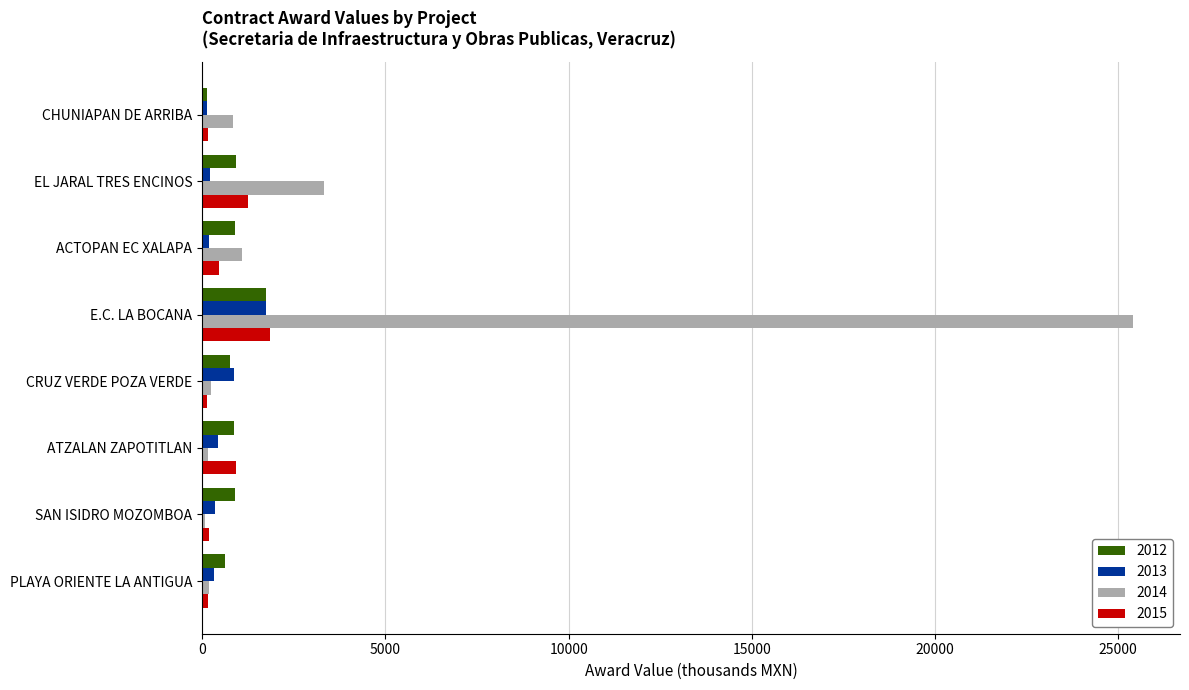

Count the number of categories in the chart.

8